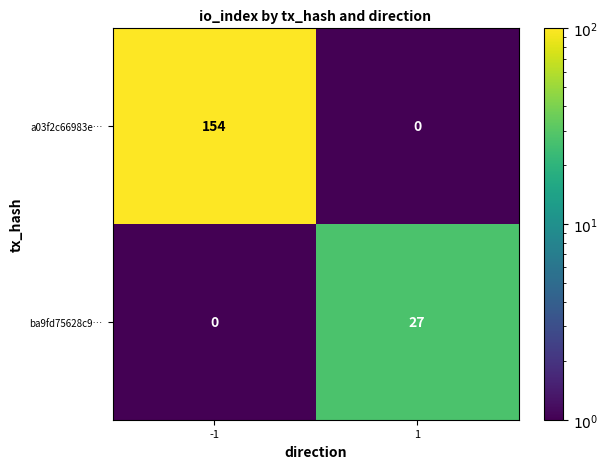

Between -1 and 1, which series saw the biggest shift?

a03f2c66983e…